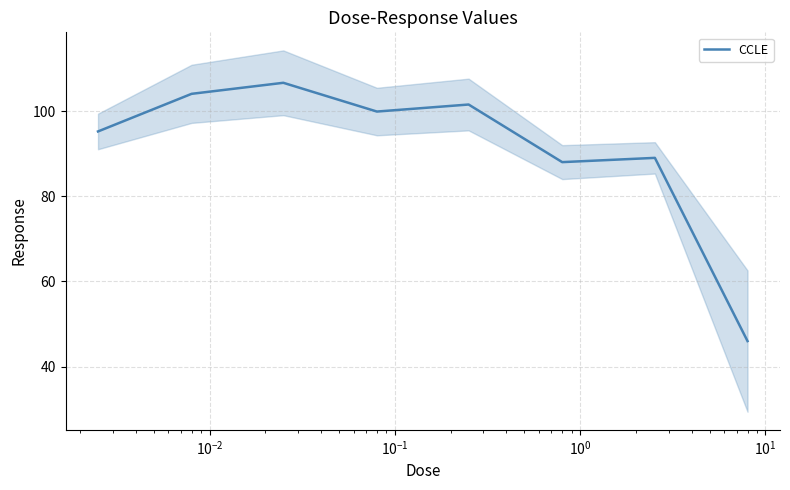

What is the maximum value shown in the chart?

106.6